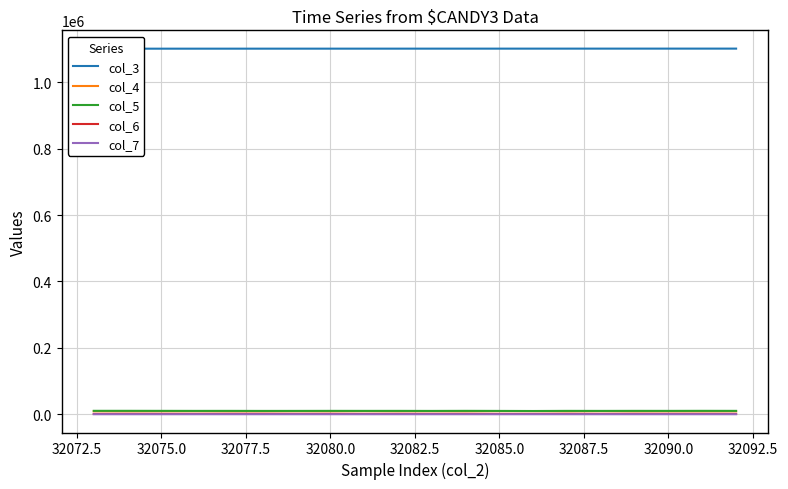

True or false: col_5 has more than 0 interior local peaks.

True